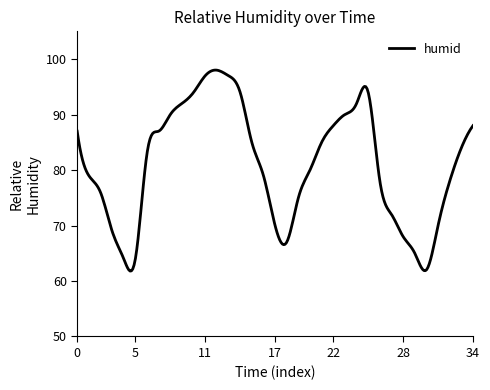

What is the minimum value shown in the chart?

61.8